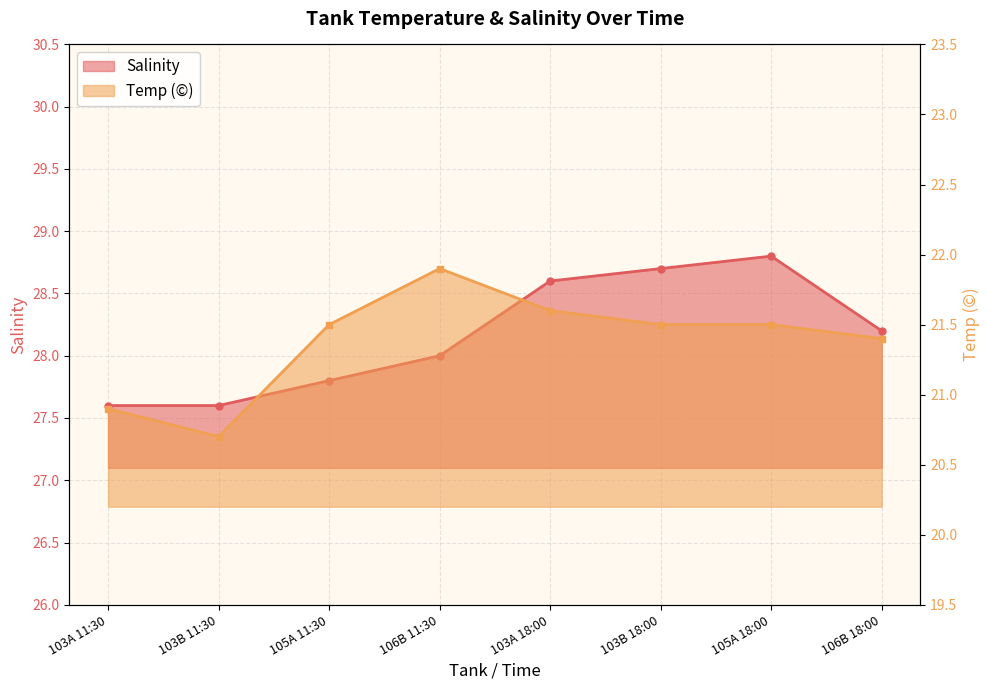

Where does the Temp series first go above 21?

105A 11:30